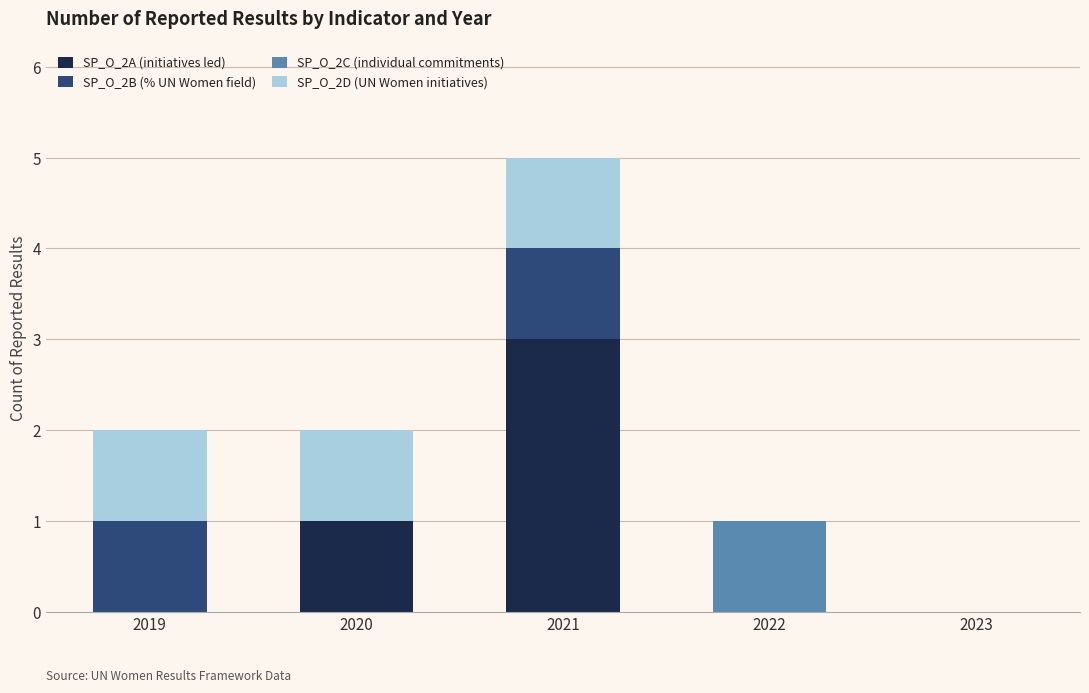

True or false: SP_O_2A (initiatives led) has a value of 1 at 2020.

True